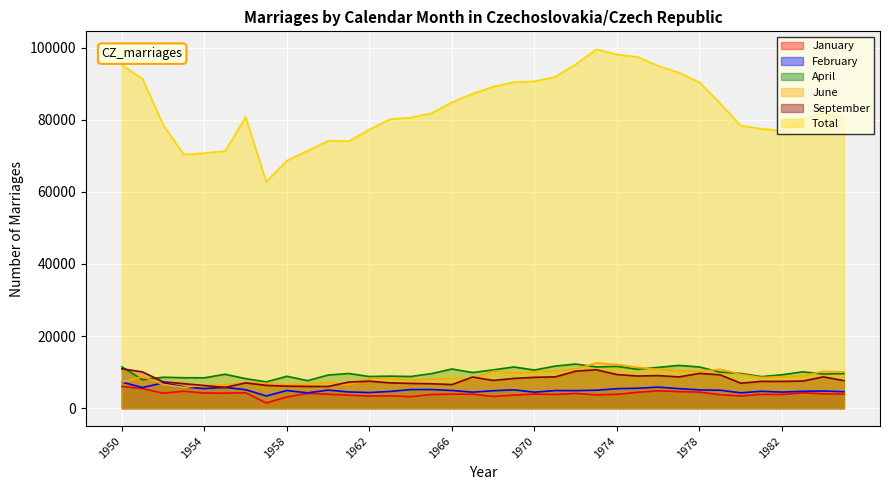

Reading right to left, transcribe all the data shown in this chart.

January: 3866	3974	4255	3764	3821	3374	3723	4430	4588	4791	4385	3819	3675	4058	3797	3890	3601	3232	3859	3881	3776	3170	3406	3354	3589	3859	4091	3100	1417	4269	4157	4185	4684	4148	5388	6019
February: 4548	4746	4671	4448	4673	4241	4966	5050	5407	5826	5507	5397	4961	4857	4868	4429	5067	4817	4437	4888	5153	5145	4627	4320	4482	4994	4236	4887	3368	5113	5751	5424	5862	7014	5709	7222
April: 9587	9469	10063	9252	8732	9618	9984	11410	11847	11298	10769	11573	11416	12222	11654	10566	11410	10604	9862	10852	9559	8770	8874	8763	9601	9172	7618	8828	7285	8173	9390	8406	8423	8565	7871	11455
June: 10042	10169	8943	8687	8501	9382	10762	10212	10328	10760	11272	12112	12498	10852	10265	9986	9760	10242	8195	8200	8042	7681	8288	8193	6465	7083	6618	6532	6808	7142	6369	6355	5751	6565	8745	7190
September: 7626	8662	7492	7409	7420	6907	9234	9628	8653	9019	8902	9306	10636	10252	8665	8543	8228	7679	8610	6533	6759	6852	6999	7466	7226	6011	6017	6081	6310	6991	5733	6259	6781	7294	10036	10910
Total: 80653	81714	80417	76978	77453	78343	84496	90338	93011	94929	97373	98048	99518	95337	91864	90624	90408	89146	87214	84807	81757	80573	80118	77296	74003	74173	71354	68635	62760	80701	71263	70720	70309	78579	91333	95166